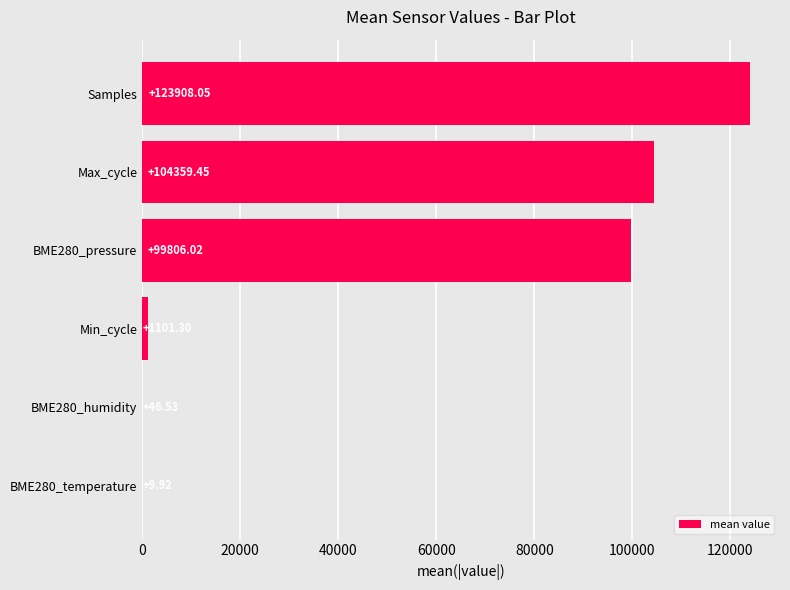

What is the maximum value shown in the chart?

123908.1